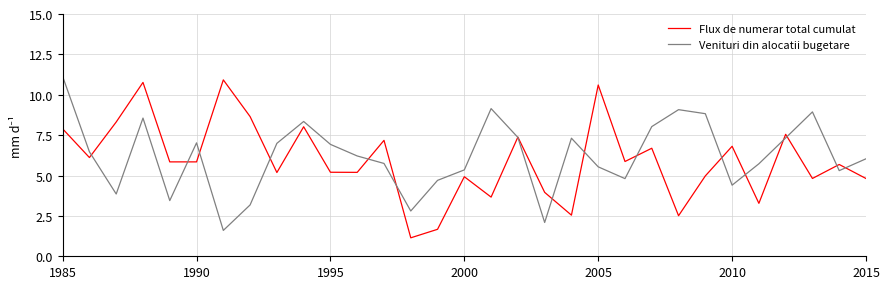

What is the maximum value shown in the chart?

11.1